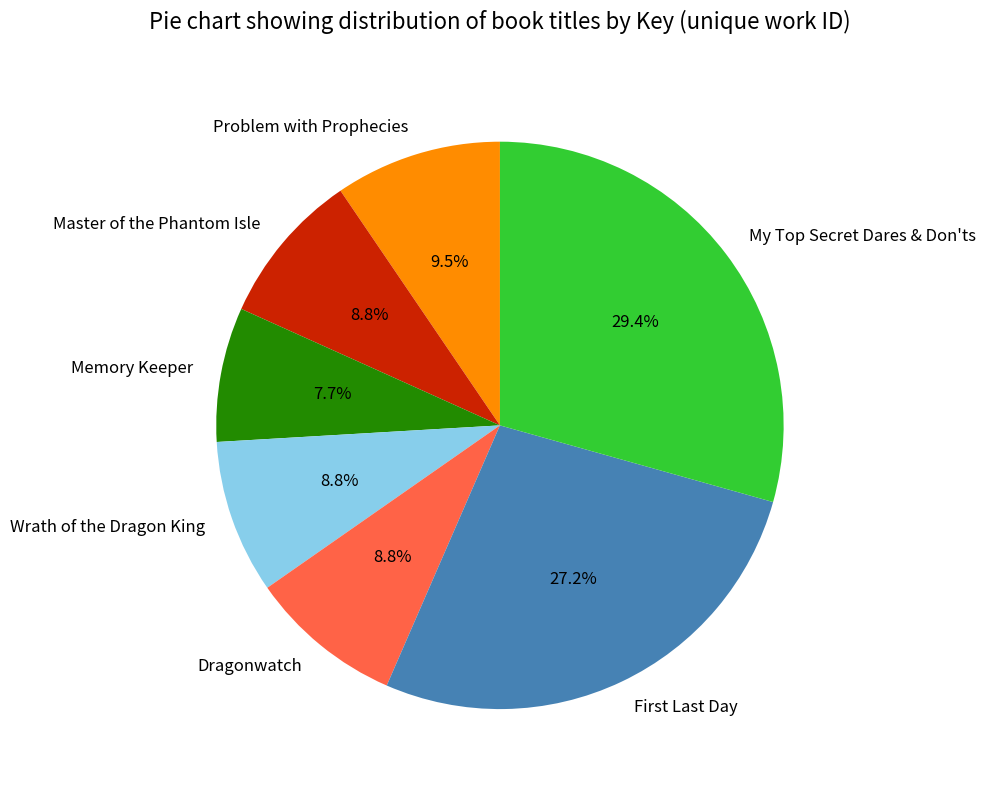

What portion of the pie excludes Memory Keeper?

92.3%